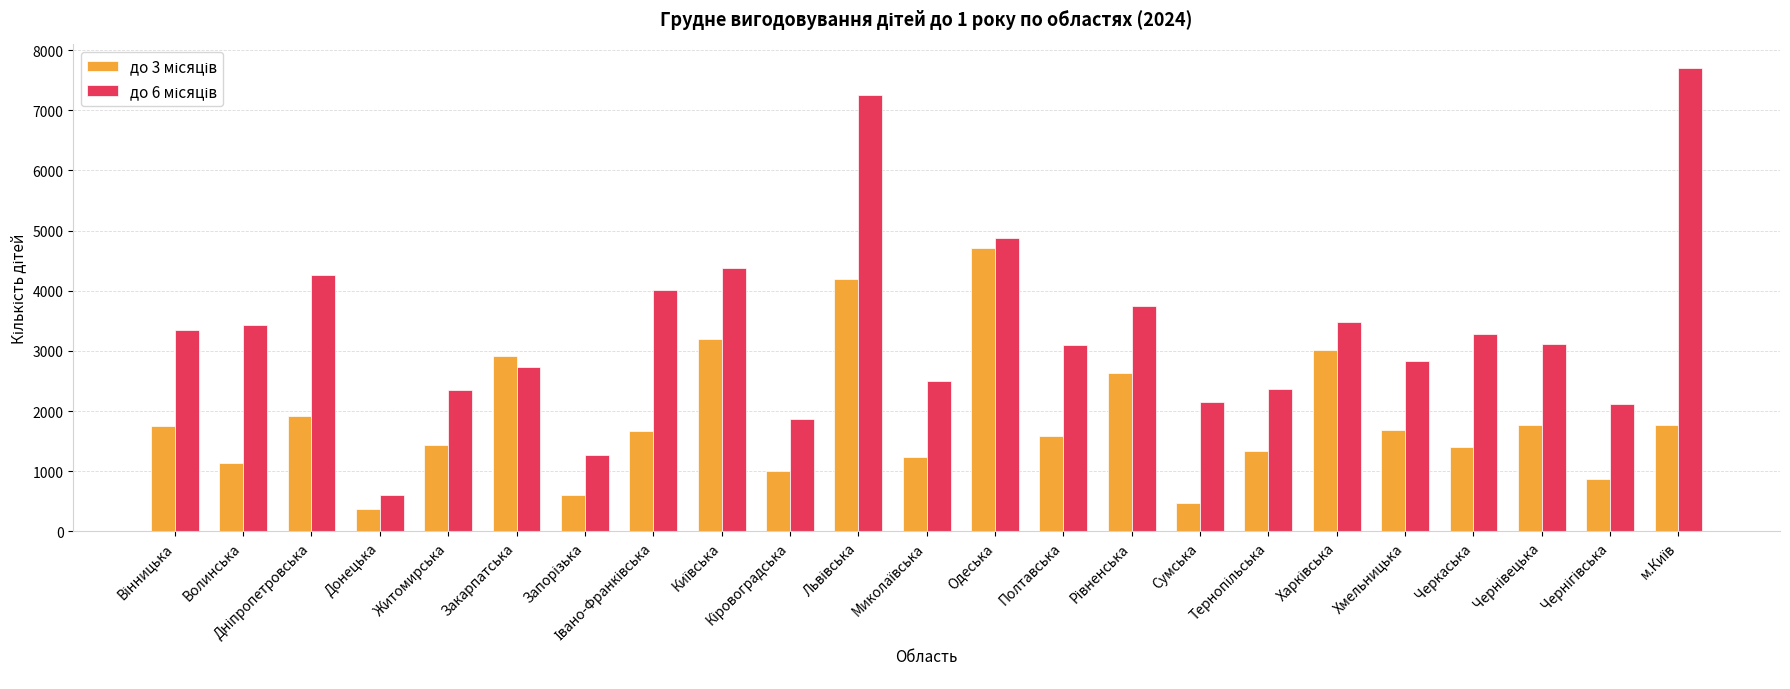

At how many categories does at least one series exceed 4624?

3